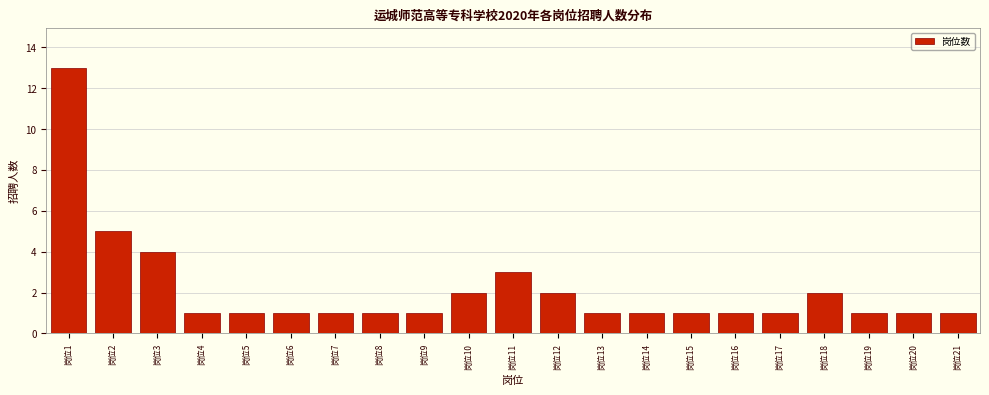

Reading left to right, what are all the values shown in this chart?

岗位1=13	岗位2=5	岗位3=4	岗位4=1	岗位5=1	岗位6=1	岗位7=1	岗位8=1	岗位9=1	岗位10=2	岗位11=3	岗位12=2	岗位13=1	岗位14=1	岗位15=1	岗位16=1	岗位17=1	岗位18=2	岗位19=1	岗位20=1	岗位21=1